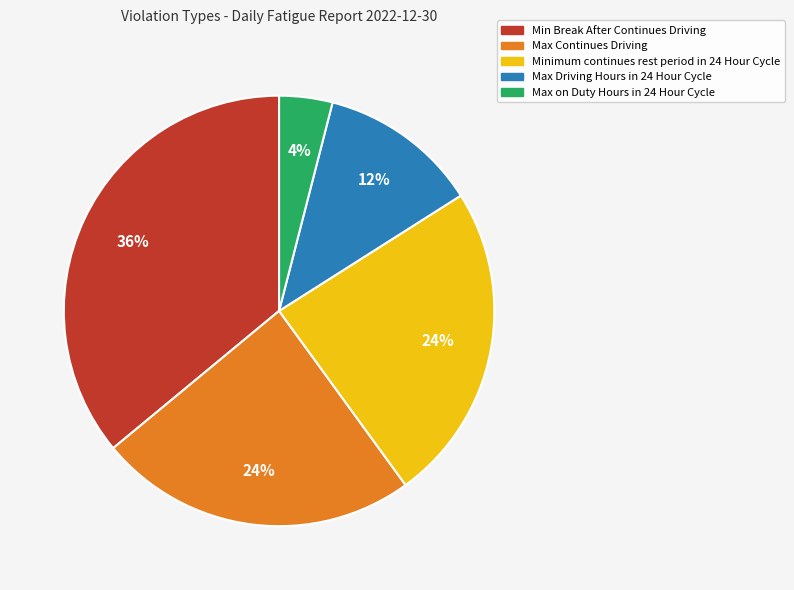

To the nearest percent, what is the average slice percentage?

20%